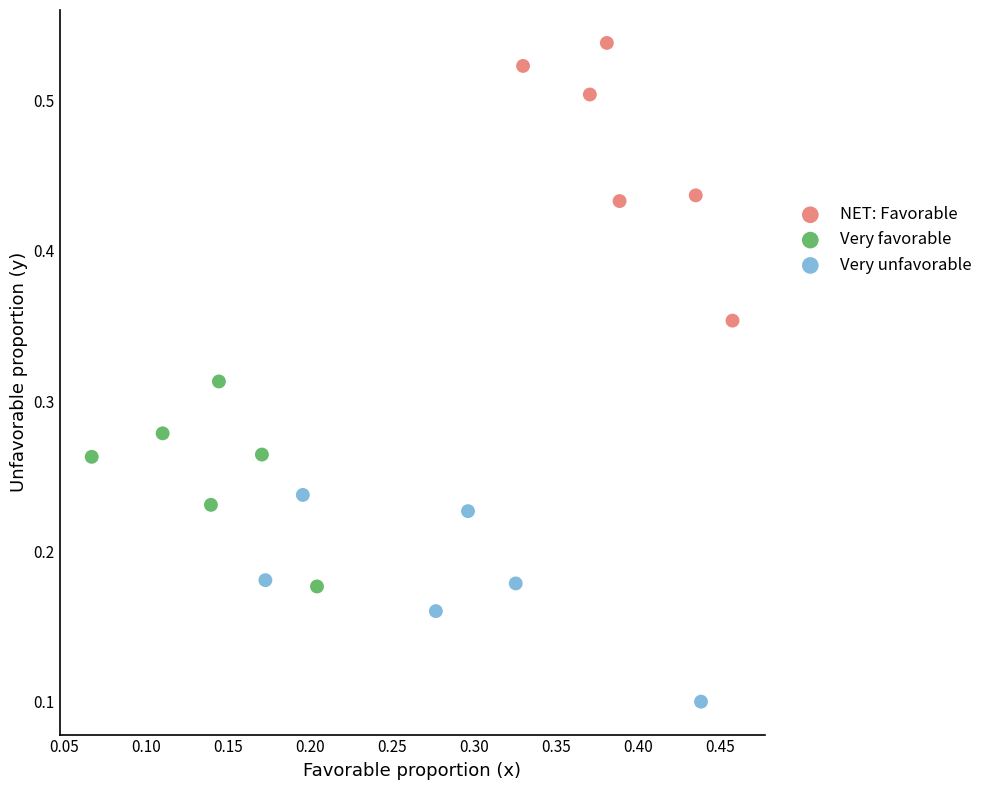

Which series contains the lowest Y value?

Very unfavorable